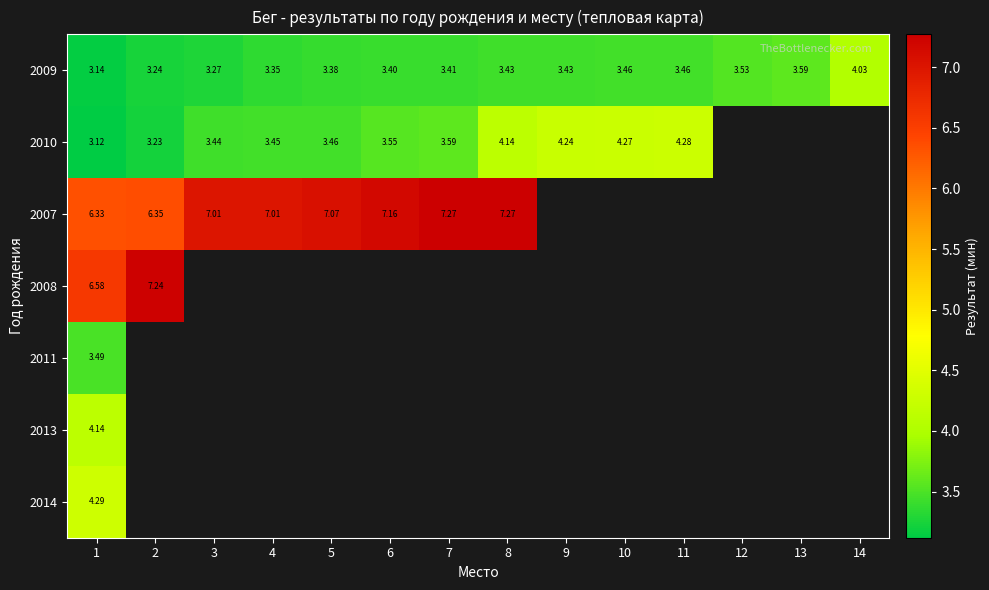

Is it true that 2007 equals 9.8 at 2?

False